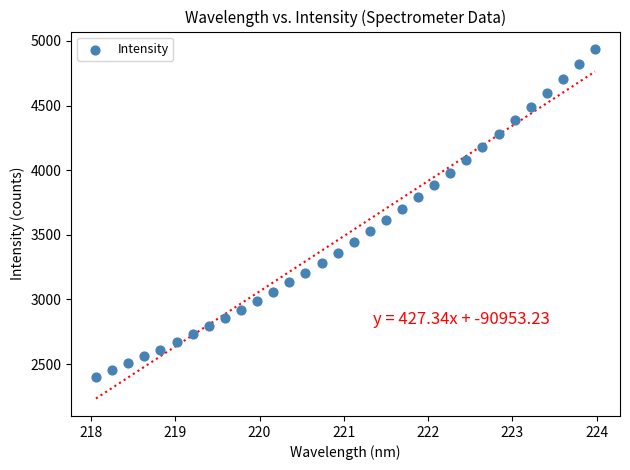

What is the range of Y values (max minus min)?

2535.6